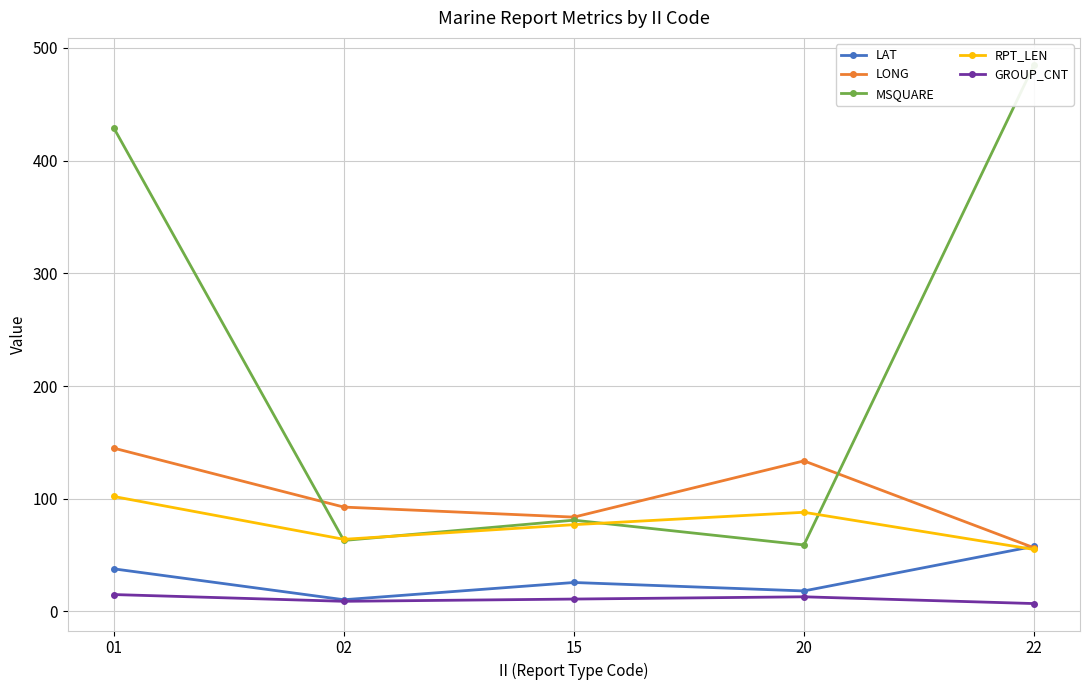

True or false: GROUP_CNT has a value of 11.0 at 15.

True